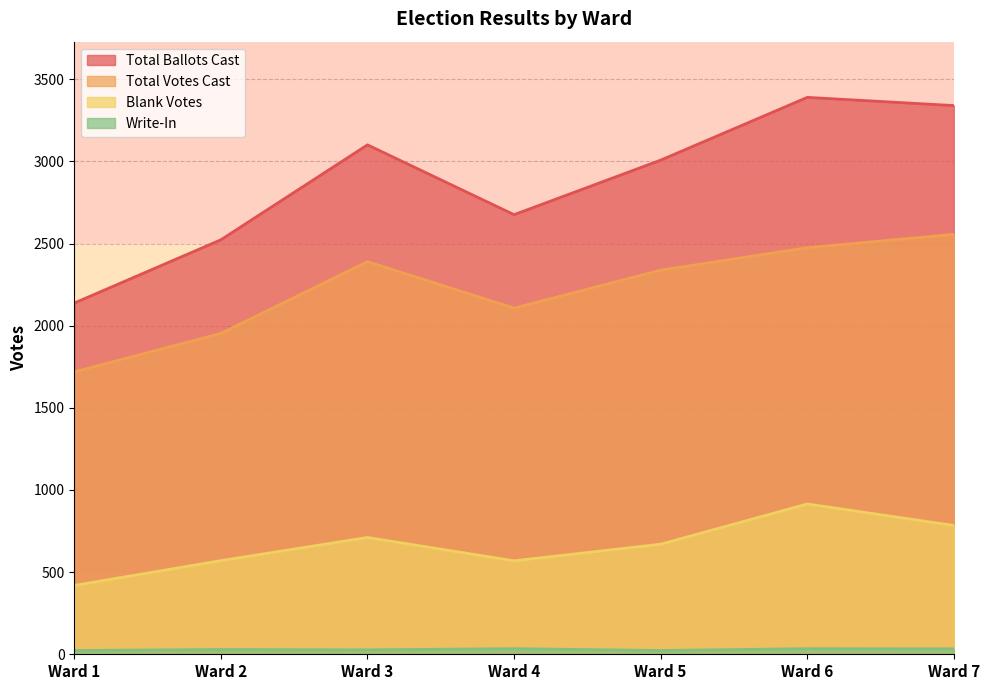

What is the spread (max minus min) of values at Ward 3?

3074